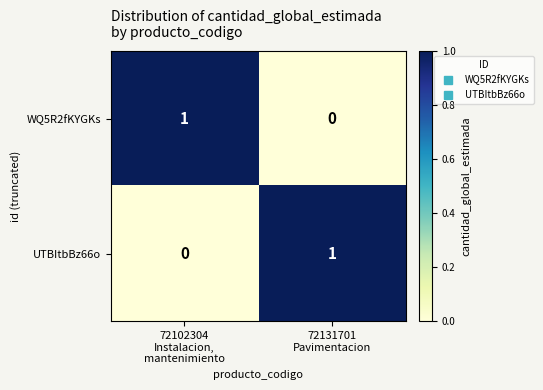

At how many categories does at least one series exceed 0?

2